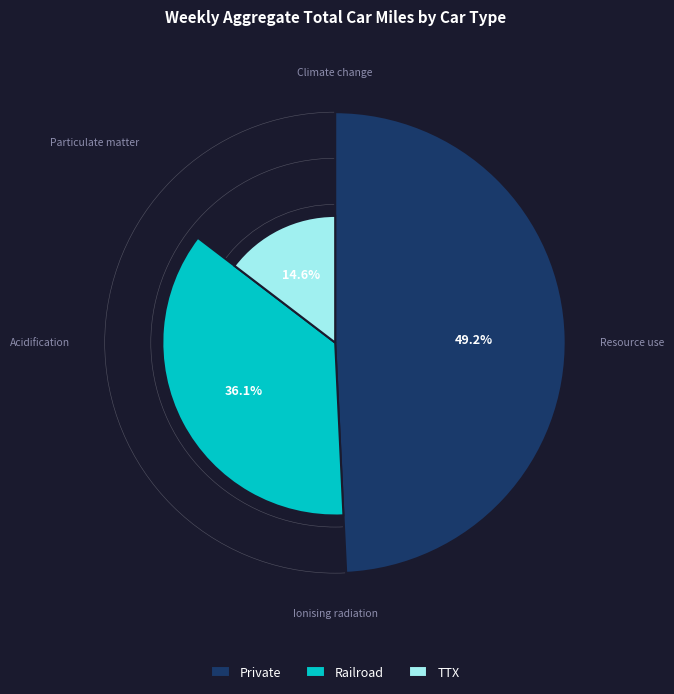

How much of the chart is everything except Port Arthur?

100.0%